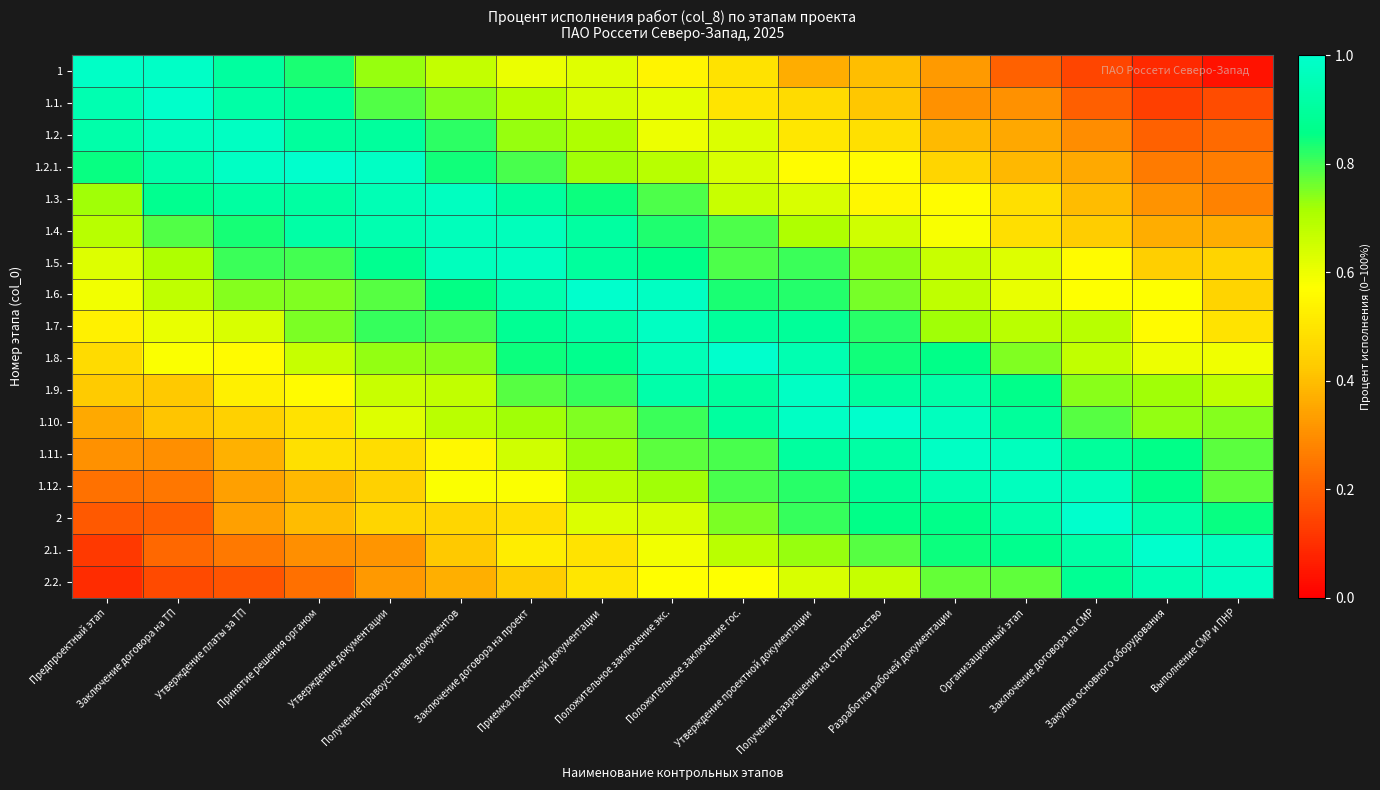

Reading left to right, list all the values displayed in this chart.

1: Предпроектный этап=1.0	Заключение договора на ТП=1.0	Утверждение платы за ТП=0.9	Принятие решения органом=0.8	Утверждение документации=0.7	Получение правоустанавл. документов=0.7	Заключение договора на проект=0.6	Приемка проектной документации=0.6	Положительное заключение экс.=0.5	Положительное заключение гос.=0.5	Утверждение проектной документации=0.4	Получение разрешения на строительство=0.4	Разработка рабочей документации=0.3	Организационный этап=0.2	Заключение договора на СМР=0.1	Закупка основного оборудования=0.1	Выполнение СМР и ПНР=0.0
1.1.: Предпроектный этап=0.9	Заключение договора на ТП=1.0	Утверждение платы за ТП=0.9	Принятие решения органом=0.9	Утверждение документации=0.8	Получение правоустанавл. документов=0.7	Заключение договора на проект=0.7	Приемка проектной документации=0.6	Положительное заключение экс.=0.6	Положительное заключение гос.=0.5	Утверждение проектной документации=0.5	Получение разрешения на строительство=0.4	Разработка рабочей документации=0.3	Организационный этап=0.3	Заключение договора на СМР=0.2	Закупка основного оборудования=0.1	Выполнение СМР и ПНР=0.2
1.2.: Предпроектный этап=0.9	Заключение договора на ТП=1.0	Утверждение платы за ТП=1.0	Принятие решения органом=0.9	Утверждение документации=0.9	Получение правоустанавл. документов=0.8	Заключение договора на проект=0.7	Приемка проектной документации=0.7	Положительное заключение экс.=0.6	Положительное заключение гос.=0.6	Утверждение проектной документации=0.5	Получение разрешения на строительство=0.5	Разработка рабочей документации=0.4	Организационный этап=0.4	Заключение договора на СМР=0.3	Закупка основного оборудования=0.2	Выполнение СМР и ПНР=0.2
1.2.1.: Предпроектный этап=0.9	Заключение договора на ТП=0.9	Утверждение платы за ТП=1.0	Принятие решения органом=1.0	Утверждение документации=1.0	Получение правоустанавл. документов=0.8	Заключение договора на проект=0.8	Приемка проектной документации=0.7	Положительное заключение экс.=0.7	Положительное заключение гос.=0.6	Утверждение проектной документации=0.6	Получение разрешения на строительство=0.6	Разработка рабочей документации=0.5	Организационный этап=0.4	Заключение договора на СМР=0.4	Закупка основного оборудования=0.3	Выполнение СМР и ПНР=0.3
1.3.: Предпроектный этап=0.7	Заключение договора на ТП=0.9	Утверждение платы за ТП=0.9	Принятие решения органом=0.9	Утверждение документации=1.0	Получение правоустанавл. документов=1.0	Заключение договора на проект=0.9	Приемка проектной документации=0.8	Положительное заключение экс.=0.8	Положительное заключение гос.=0.7	Утверждение проектной документации=0.6	Получение разрешения на строительство=0.5	Разработка рабочей документации=0.6	Организационный этап=0.5	Заключение договора на СМР=0.4	Закупка основного оборудования=0.3	Выполнение СМР и ПНР=0.3
1.4.: Предпроектный этап=0.7	Заключение договора на ТП=0.8	Утверждение платы за ТП=0.8	Принятие решения органом=0.9	Утверждение документации=0.9	Получение правоустанавл. документов=1.0	Заключение договора на проект=1.0	Приемка проектной документации=0.9	Положительное заключение экс.=0.8	Положительное заключение гос.=0.8	Утверждение проектной документации=0.7	Получение разрешения на строительство=0.6	Разработка рабочей документации=0.6	Организационный этап=0.5	Заключение договора на СМР=0.4	Закупка основного оборудования=0.4	Выполнение СМР и ПНР=0.4
1.5.: Предпроектный этап=0.6	Заключение договора на ТП=0.7	Утверждение платы за ТП=0.8	Принятие решения органом=0.8	Утверждение документации=0.9	Получение правоустанавл. документов=1.0	Заключение договора на проект=1.0	Приемка проектной документации=0.9	Положительное заключение экс.=0.9	Положительное заключение гос.=0.8	Утверждение проектной документации=0.8	Получение разрешения на строительство=0.7	Разработка рабочей документации=0.7	Организационный этап=0.6	Заключение договора на СМР=0.6	Закупка основного оборудования=0.4	Выполнение СМР и ПНР=0.5
1.6.: Предпроектный этап=0.6	Заключение договора на ТП=0.7	Утверждение платы за ТП=0.7	Принятие решения органом=0.7	Утверждение документации=0.8	Получение правоустанавл. документов=0.9	Заключение договора на проект=0.9	Приемка проектной документации=1.0	Положительное заключение экс.=1.0	Положительное заключение гос.=0.8	Утверждение проектной документации=0.8	Получение разрешения на строительство=0.8	Разработка рабочей документации=0.7	Организационный этап=0.6	Заключение договора на СМР=0.6	Закупка основного оборудования=0.6	Выполнение СМР и ПНР=0.5
1.7.: Предпроектный этап=0.5	Заключение договора на ТП=0.6	Утверждение платы за ТП=0.6	Принятие решения органом=0.8	Утверждение документации=0.8	Получение правоустанавл. документов=0.8	Заключение договора на проект=0.9	Приемка проектной документации=0.9	Положительное заключение экс.=1.0	Положительное заключение гос.=0.9	Утверждение проектной документации=0.9	Получение разрешения на строительство=0.8	Разработка рабочей документации=0.7	Организационный этап=0.7	Заключение договора на СМР=0.7	Закупка основного оборудования=0.6	Выполнение СМР и ПНР=0.5
1.8.: Предпроектный этап=0.5	Заключение договора на ТП=0.6	Утверждение платы за ТП=0.6	Принятие решения органом=0.7	Утверждение документации=0.7	Получение правоустанавл. документов=0.7	Заключение договора на проект=0.8	Приемка проектной документации=0.9	Положительное заключение экс.=1.0	Положительное заключение гос.=1.0	Утверждение проектной документации=0.9	Получение разрешения на строительство=0.8	Разработка рабочей документации=0.9	Организационный этап=0.7	Заключение договора на СМР=0.7	Закупка основного оборудования=0.6	Выполнение СМР и ПНР=0.6
1.9.: Предпроектный этап=0.4	Заключение договора на ТП=0.4	Утверждение платы за ТП=0.5	Принятие решения органом=0.6	Утверждение документации=0.7	Получение правоустанавл. документов=0.7	Заключение договора на проект=0.8	Приемка проектной документации=0.8	Положительное заключение экс.=0.9	Положительное заключение гос.=0.9	Утверждение проектной документации=1.0	Получение разрешения на строительство=0.9	Разработка рабочей документации=0.9	Организационный этап=0.9	Заключение договора на СМР=0.7	Закупка основного оборудования=0.7	Выполнение СМР и ПНР=0.7
1.10.: Предпроектный этап=0.4	Заключение договора на ТП=0.4	Утверждение платы за ТП=0.4	Принятие решения органом=0.5	Утверждение документации=0.6	Получение правоустанавл. документов=0.7	Заключение договора на проект=0.7	Приемка проектной документации=0.7	Положительное заключение экс.=0.8	Положительное заключение гос.=0.9	Утверждение проектной документации=1.0	Получение разрешения на строительство=1.0	Разработка рабочей документации=1.0	Организационный этап=0.9	Заключение договора на СМР=0.8	Закупка основного оборудования=0.7	Выполнение СМР и ПНР=0.7
1.11.: Предпроектный этап=0.3	Заключение договора на ТП=0.3	Утверждение платы за ТП=0.4	Принятие решения органом=0.5	Утверждение документации=0.5	Получение правоустанавл. документов=0.6	Заключение договора на проект=0.7	Приемка проектной документации=0.7	Положительное заключение экс.=0.8	Положительное заключение гос.=0.8	Утверждение проектной документации=0.9	Получение разрешения на строительство=0.9	Разработка рабочей документации=1.0	Организационный этап=1.0	Заключение договора на СМР=0.9	Закупка основного оборудования=0.9	Выполнение СМР и ПНР=0.8
1.12.: Предпроектный этап=0.2	Заключение договора на ТП=0.3	Утверждение платы за ТП=0.3	Принятие решения органом=0.4	Утверждение документации=0.4	Получение правоустанавл. документов=0.6	Заключение договора на проект=0.6	Приемка проектной документации=0.7	Положительное заключение экс.=0.7	Положительное заключение гос.=0.8	Утверждение проектной документации=0.8	Получение разрешения на строительство=0.9	Разработка рабочей документации=0.9	Организационный этап=1.0	Заключение договора на СМР=1.0	Закупка основного оборудования=0.9	Выполнение СМР и ПНР=0.8
2: Предпроектный этап=0.2	Заключение договора на ТП=0.2	Утверждение платы за ТП=0.3	Принятие решения органом=0.4	Утверждение документации=0.5	Получение правоустанавл. документов=0.5	Заключение договора на проект=0.5	Приемка проектной документации=0.6	Положительное заключение экс.=0.6	Положительное заключение гос.=0.8	Утверждение проектной документации=0.8	Получение разрешения на строительство=0.9	Разработка рабочей документации=0.9	Организационный этап=0.9	Заключение договора на СМР=1.0	Закупка основного оборудования=0.9	Выполнение СМР и ПНР=0.8
2.1.: Предпроектный этап=0.1	Заключение договора на ТП=0.2	Утверждение платы за ТП=0.3	Принятие решения органом=0.3	Утверждение документации=0.3	Получение правоустанавл. документов=0.4	Заключение договора на проект=0.5	Приемка проектной документации=0.5	Положительное заключение экс.=0.6	Положительное заключение гос.=0.7	Утверждение проектной документации=0.7	Получение разрешения на строительство=0.8	Разработка рабочей документации=0.8	Организационный этап=0.9	Заключение договора на СМР=0.9	Закупка основного оборудования=1.0	Выполнение СМР и ПНР=1.0
2.2.: Предпроектный этап=0.1	Заключение договора на ТП=0.2	Утверждение платы за ТП=0.2	Принятие решения органом=0.2	Утверждение документации=0.3	Получение правоустанавл. документов=0.4	Заключение договора на проект=0.4	Приемка проектной документации=0.5	Положительное заключение экс.=0.6	Положительное заключение гос.=0.6	Утверждение проектной документации=0.6	Получение разрешения на строительство=0.7	Разработка рабочей документации=0.8	Организационный этап=0.8	Заключение договора на СМР=0.9	Закупка основного оборудования=0.9	Выполнение СМР и ПНР=1.0